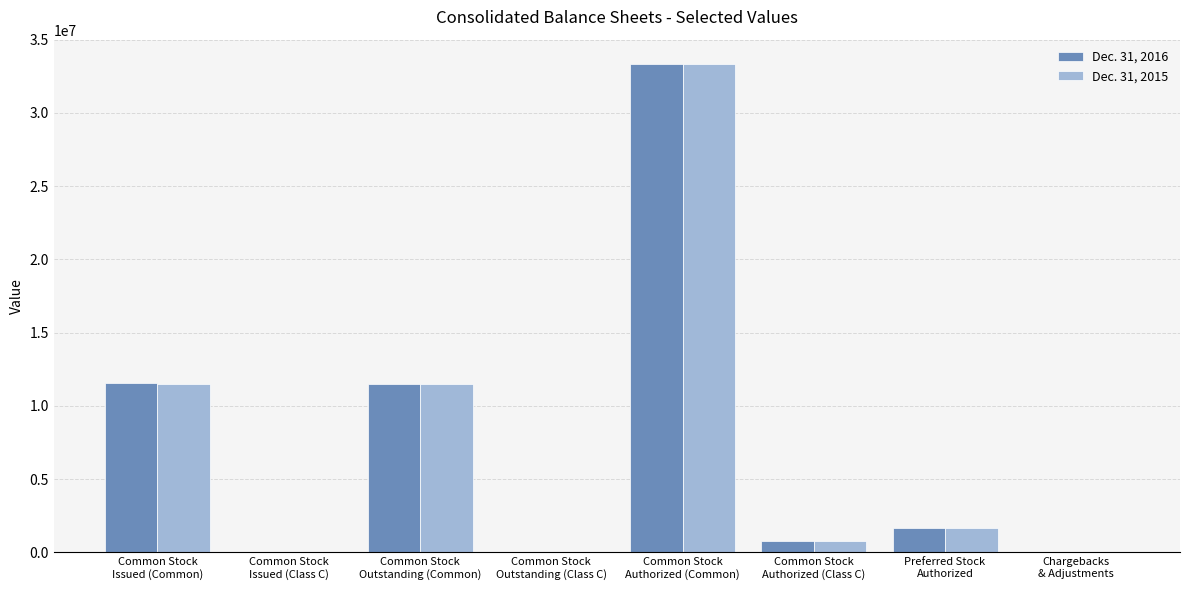

Count the number of categories in the chart.

8